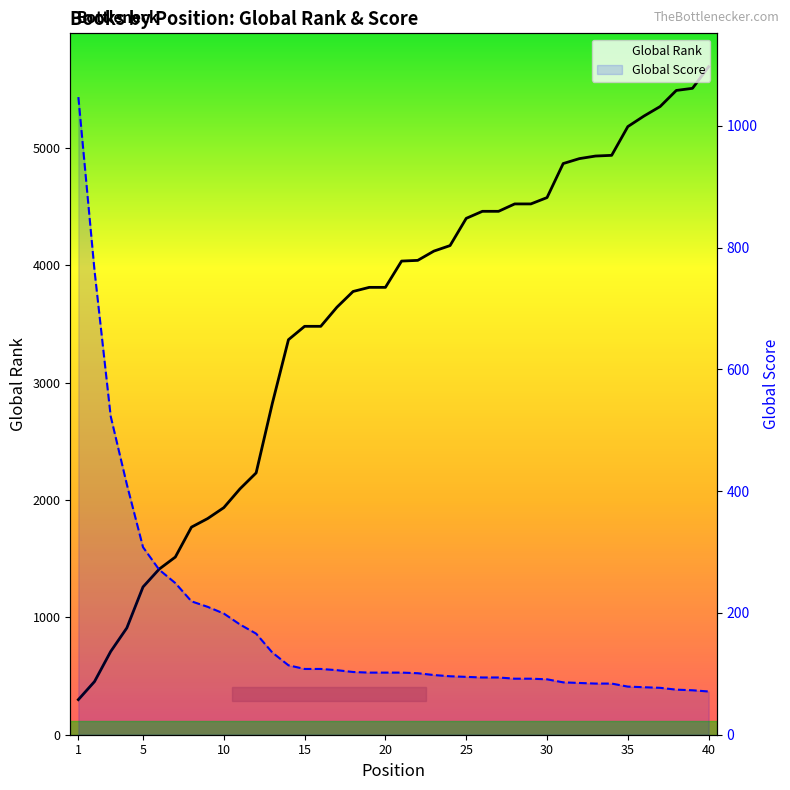

Which series has the largest range (max minus min)?

Global Rank